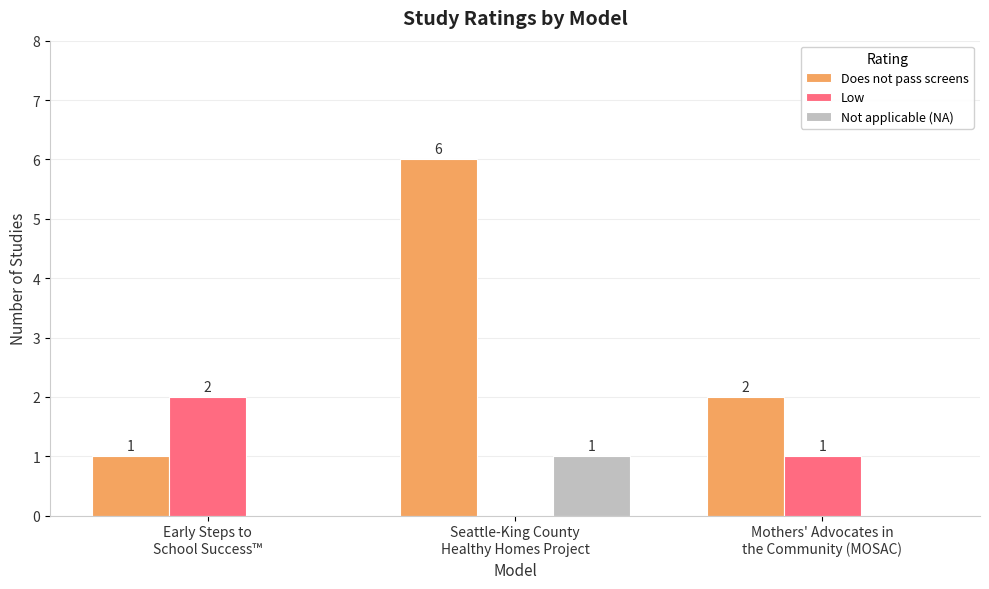

Which series has the largest total across all categories?

Does not pass screens